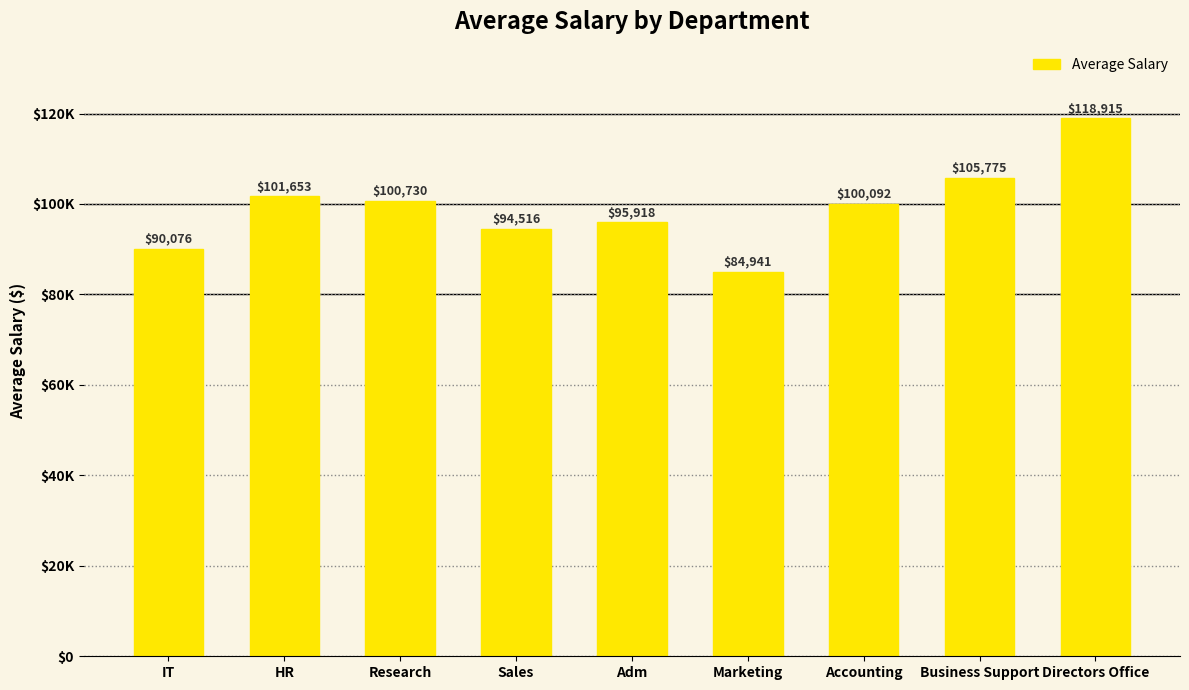

The value at Business Support is 105775. True or false?

True